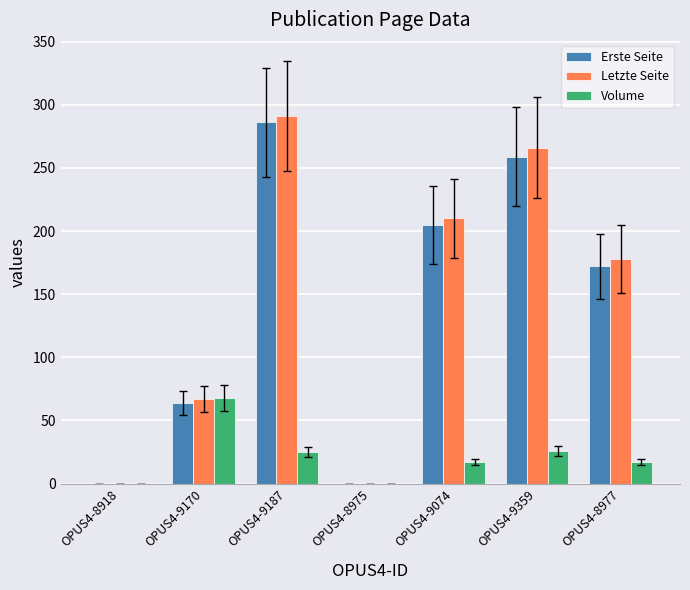

What is the sum of all Volume values?

153